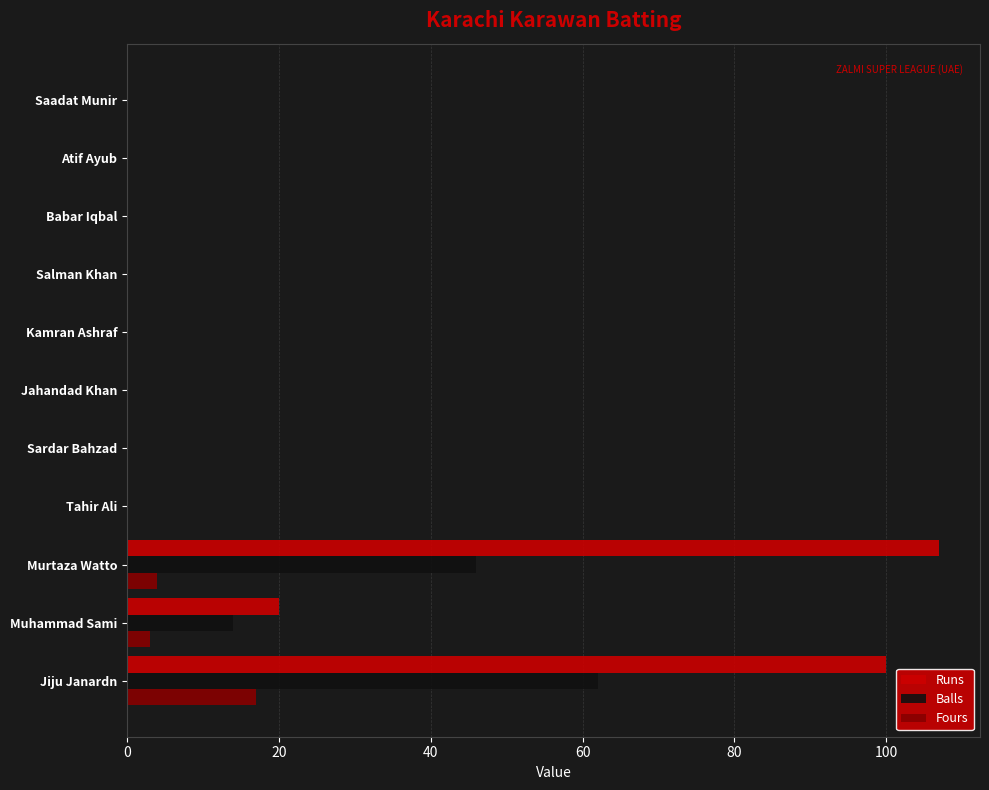

The value of Runs at Jiju Janardn is 100. True or false?

True